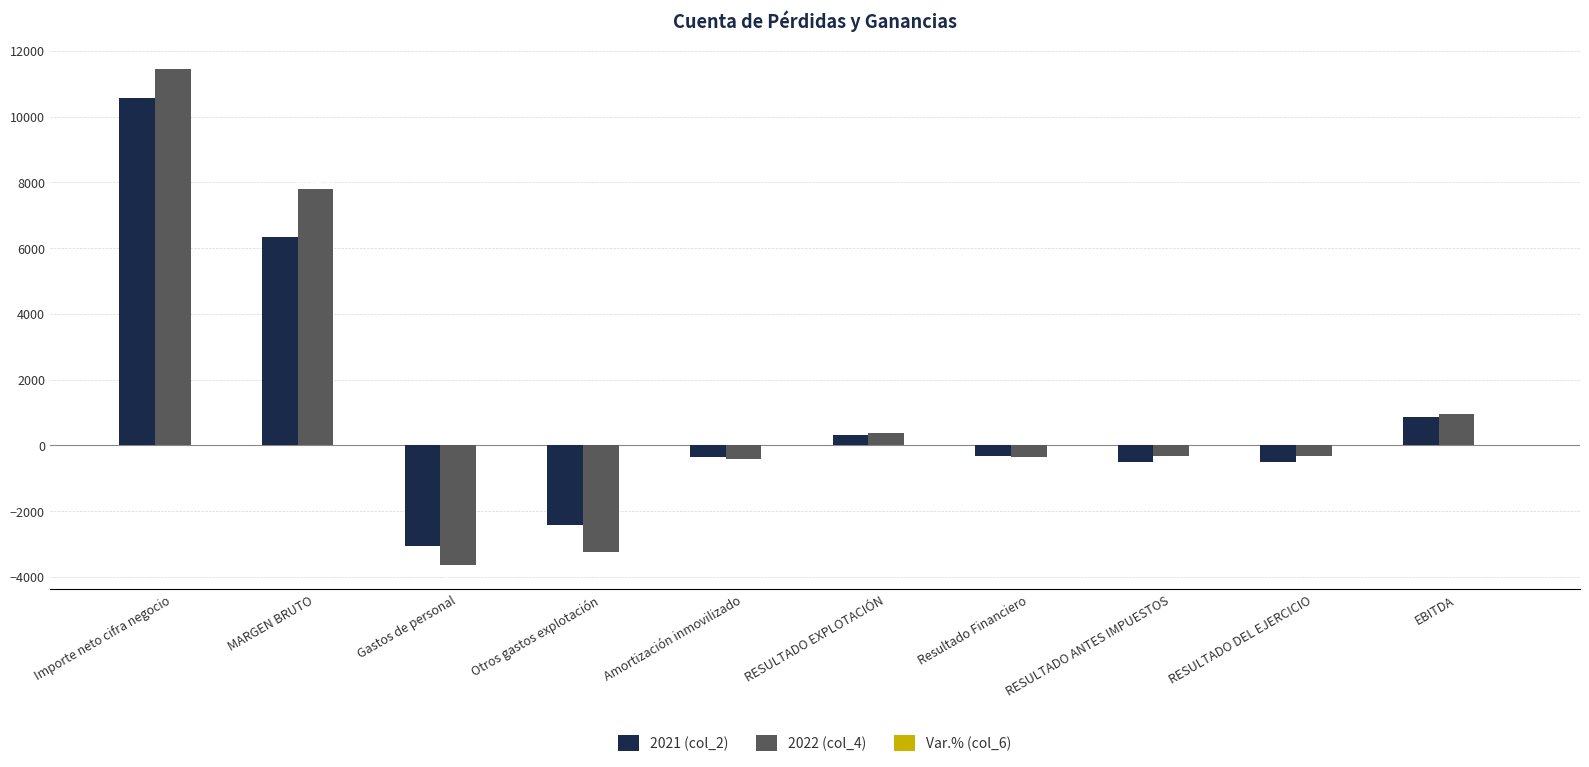

At which category is the sum across all series the highest?

Importe neto cifra negocio